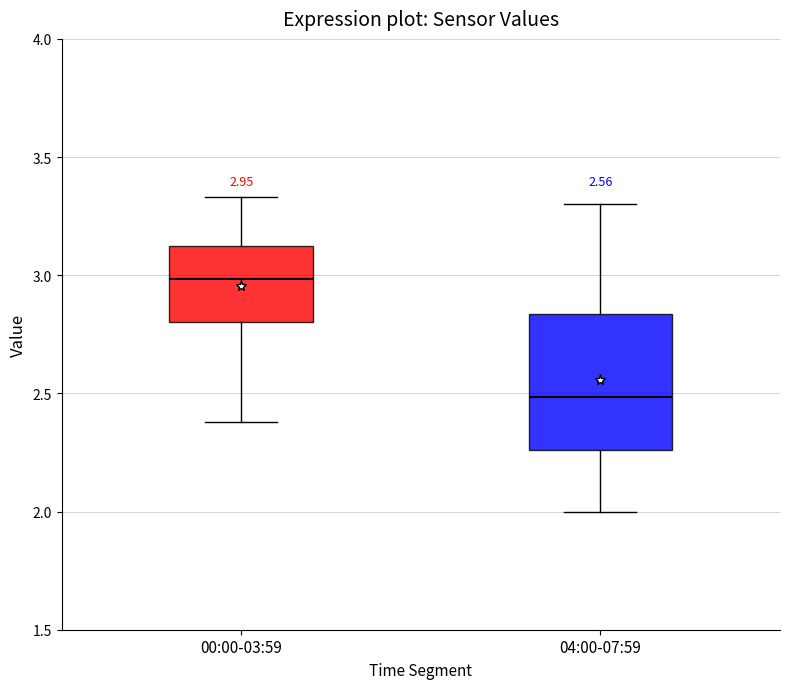

Which box's median line is the lowest?

04:00-07:59